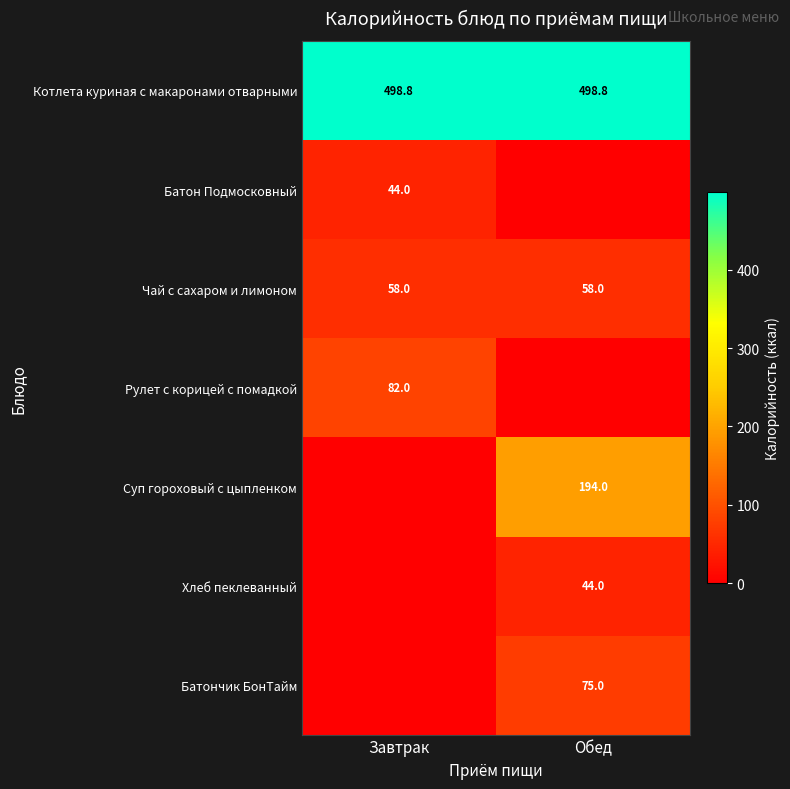

Is the value of Чай с сахаром и лимоном at Завтрак greater than the value of Котлета куриная с макаронами отварными at Завтрак?

No